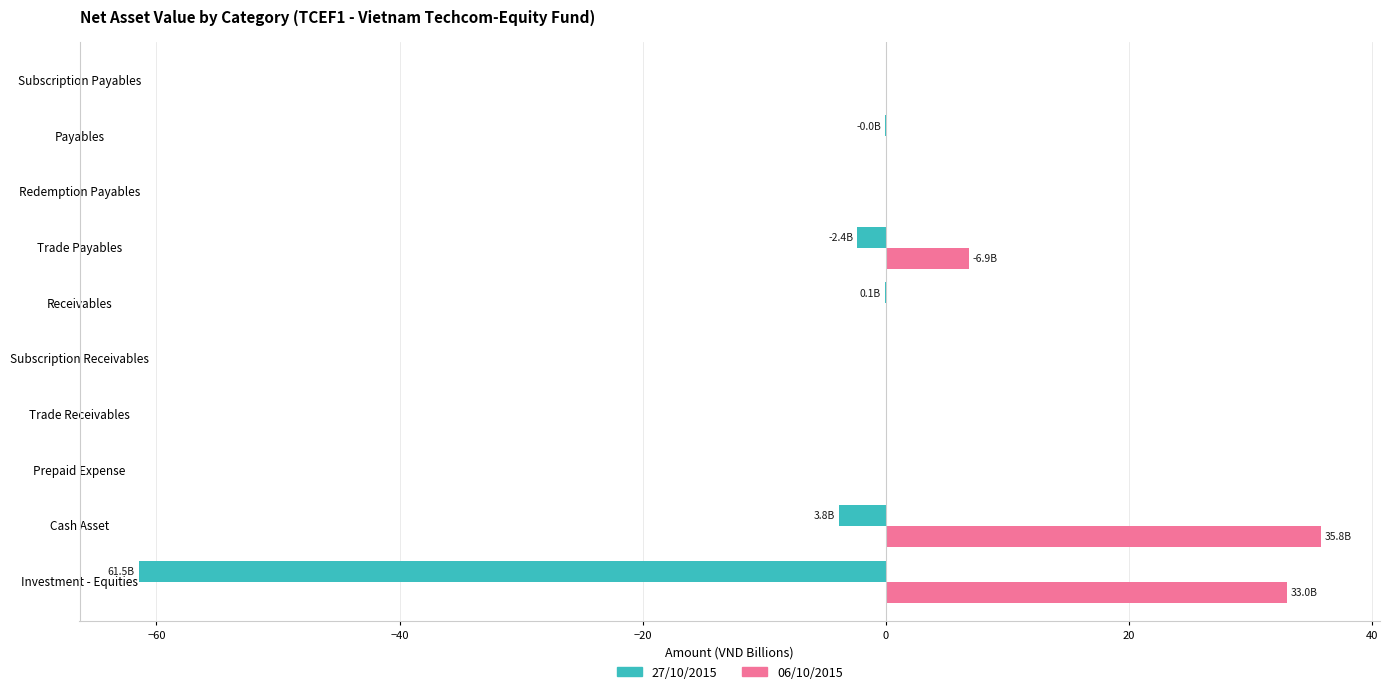

Which category has the highest value in the 06/10/2015 series?

Cash Asset